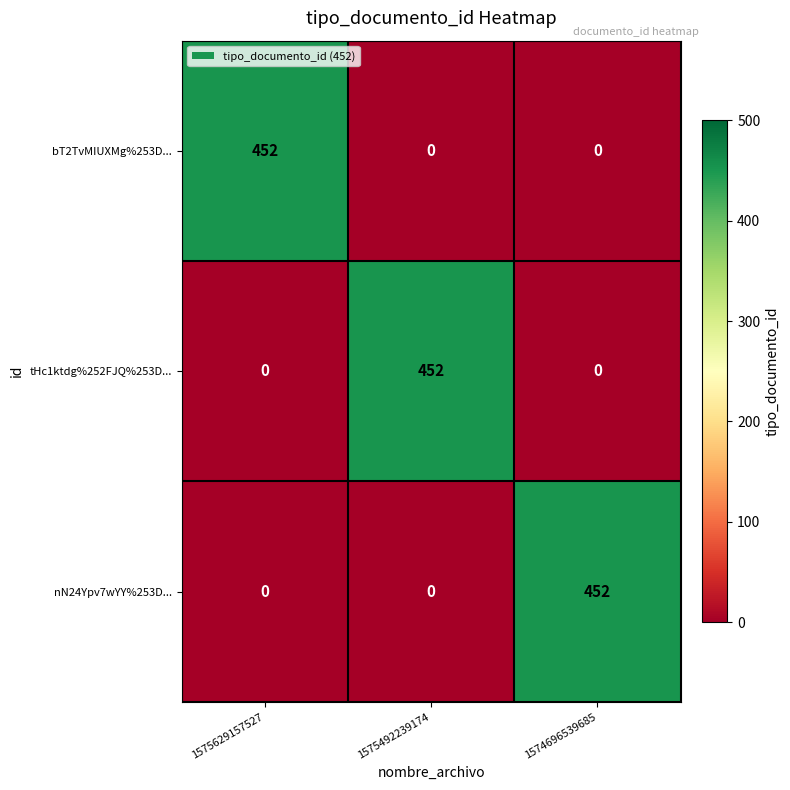

What is the average value of the bT2TvMIUXMg%253D... series?

151